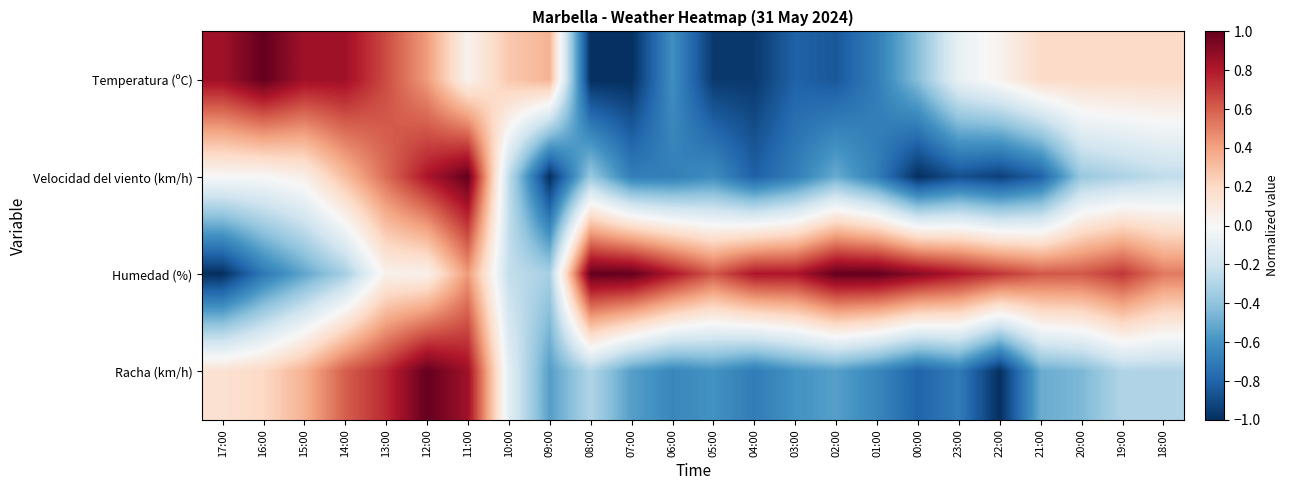

What is the spread (max minus min) of values at 03:00?

1.6